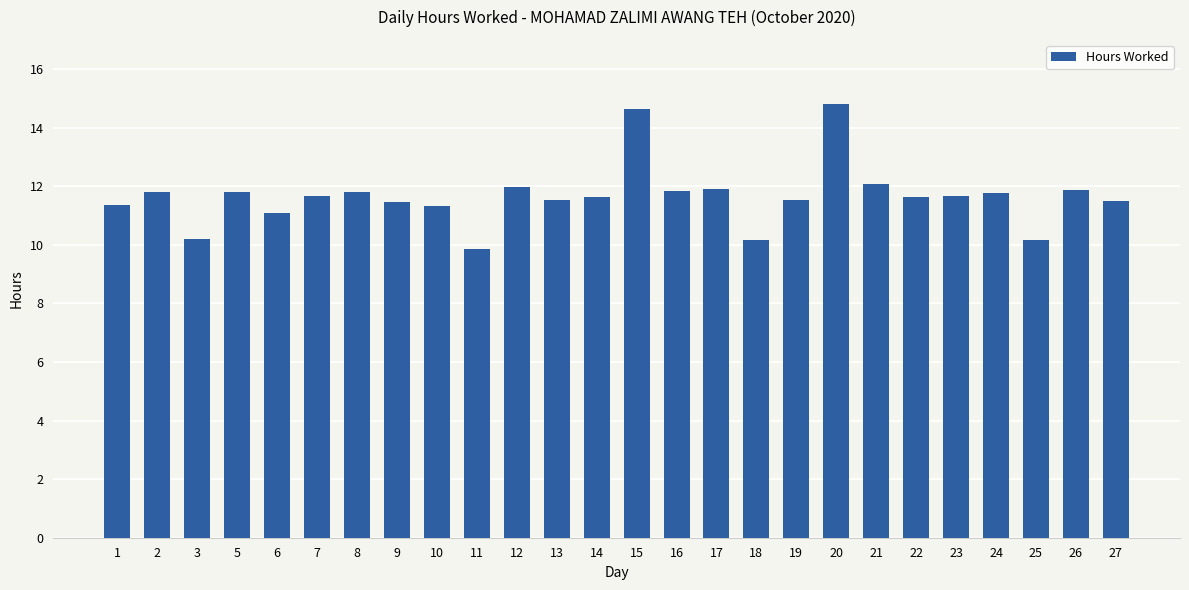

What is the value of the 25th bar from the left?

11.9